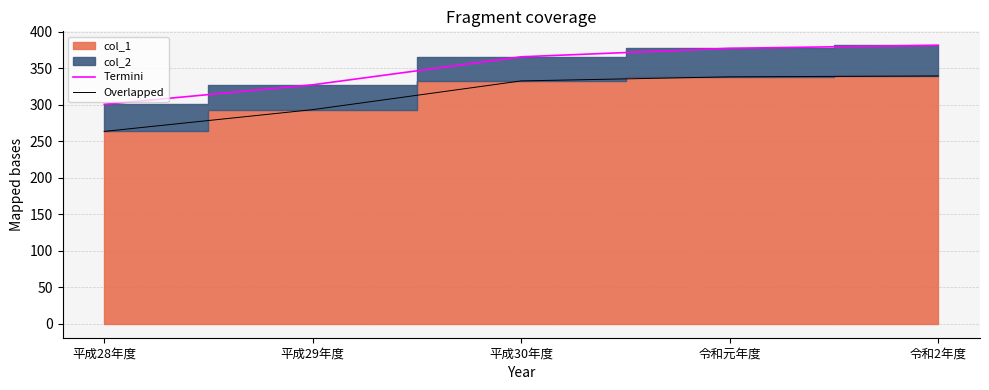

Is the value of Termini at 令和元年度 greater than the value of Overlapped at 平成29年度?

Yes